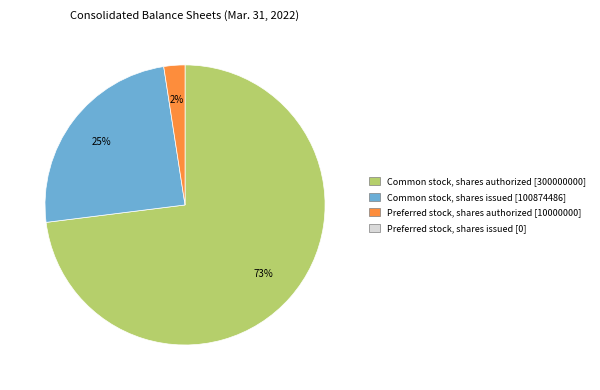

To the nearest percent, what is the difference between the largest and smallest slice percentages?

71%